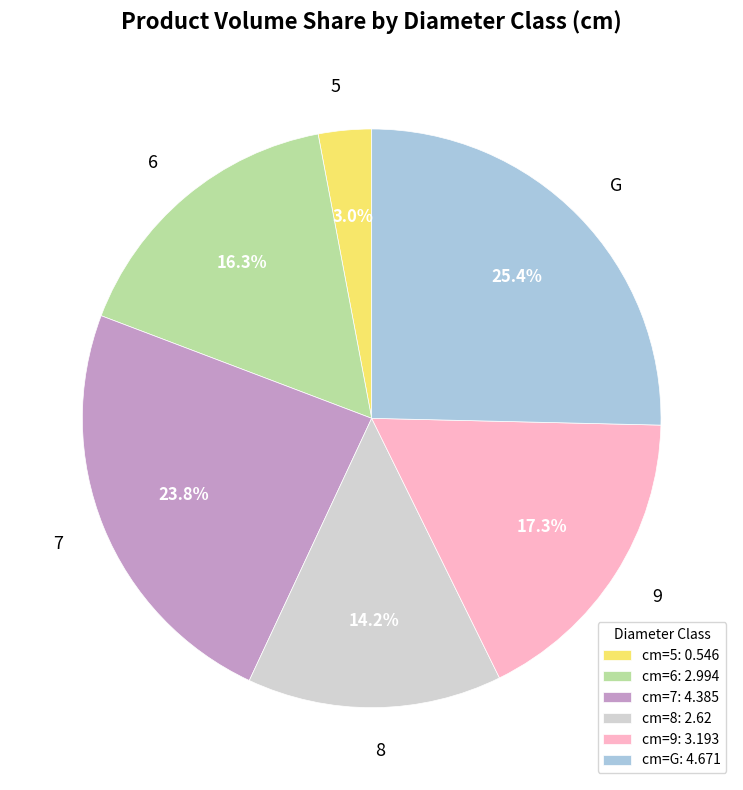

How many segments does this pie chart have?

6